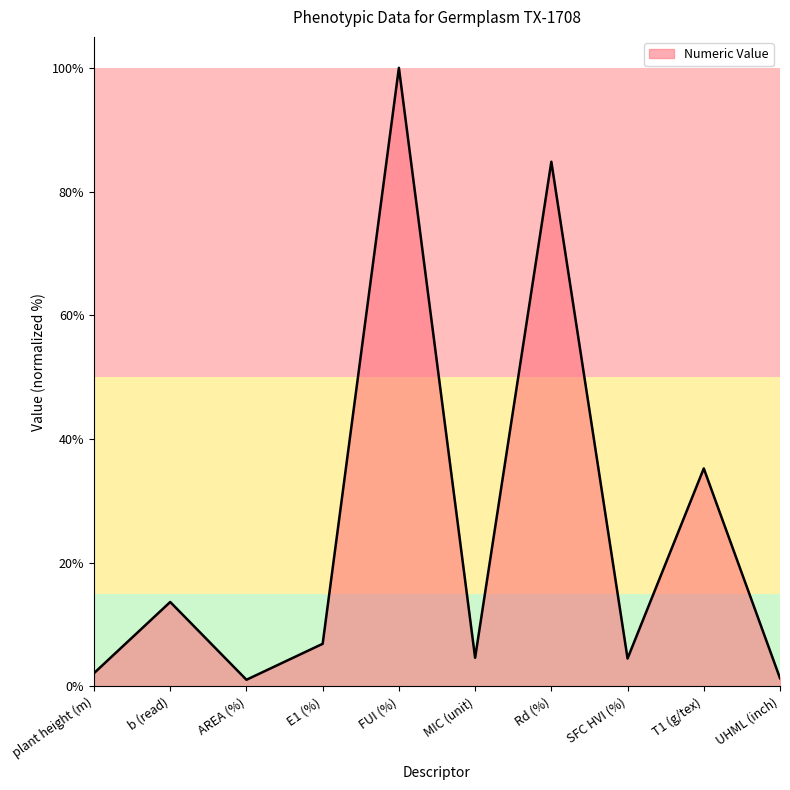

At which category does the chart reach its peak across all series?

FUI (%)